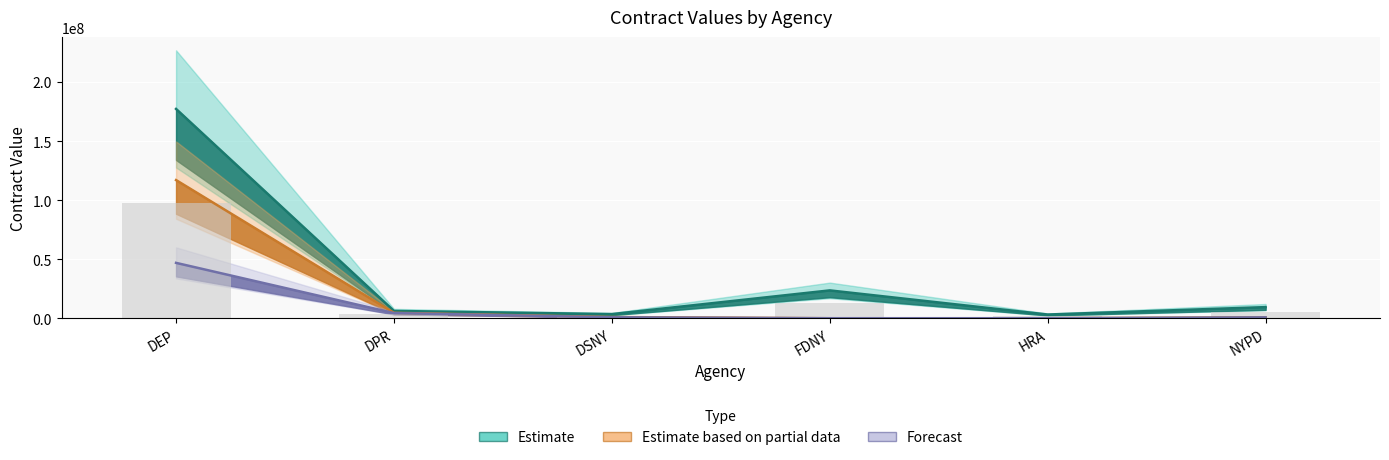

Reading right to left, transcribe all the data shown in this chart.

Estimate: NYPD=9415942	HRA=3133883	FDNY=23570250	DSNY=3500000	DPR=6180683	DEP=177211000
Estimate based on partial data: NYPD=799000	HRA=0	FDNY=0	DSNY=995999	DPR=4573600	DEP=116969000
Forecast: NYPD=749000	HRA=0	FDNY=0	DSNY=788575	DPR=4369415	DEP=46874100